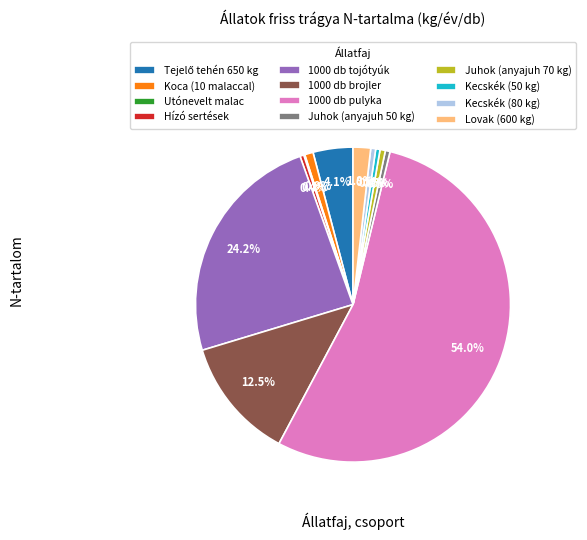

Which category has the biggest portion of the pie?

1000 db pulyka